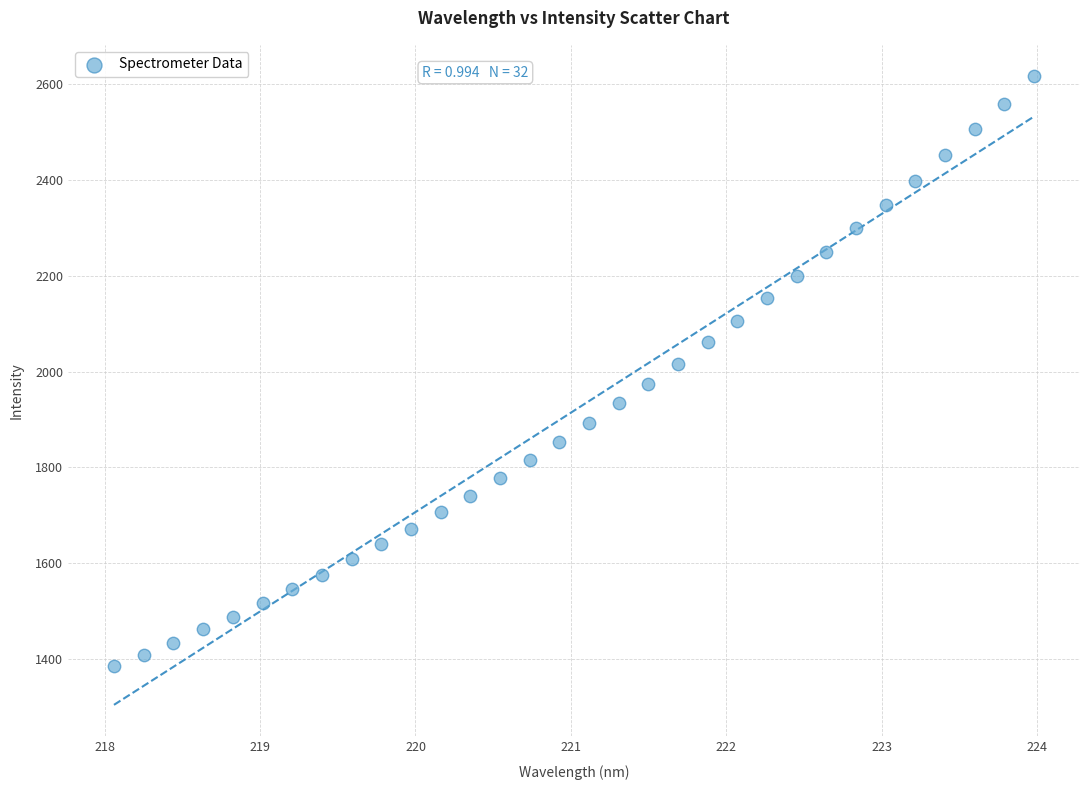

What is the range of X values (max minus min)?

5.9